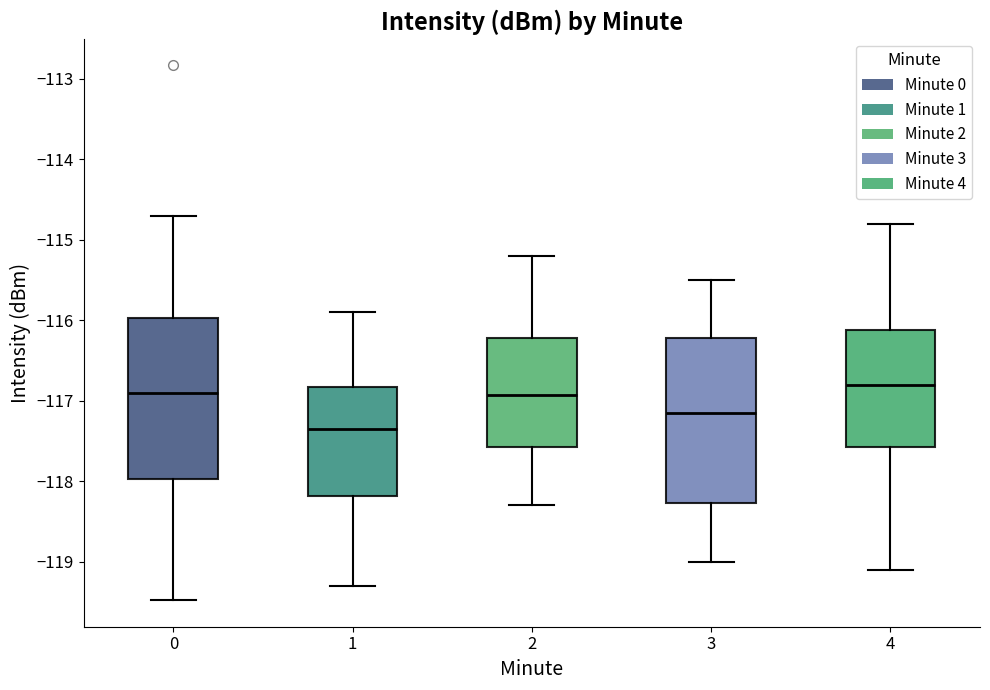

Reading left to right, transcribe this box plot: for each box, give where its median line is, the range the box spans, and where its two whiskers end, as read against the y-axis. The values are not printed on the chart, so give them approximately, as read against the axis.

0: median -116.9, box -118.0 to -116.0, whiskers -119.5 to -114.7
1: median -117.3, box -118.2 to -116.8, whiskers -119.3 to -115.9
2: median -116.9, box -117.6 to -116.2, whiskers -118.3 to -115.2
3: median -117.1, box -118.3 to -116.2, whiskers -119.0 to -115.5
4: median -116.8, box -117.6 to -116.1, whiskers -119.1 to -114.8